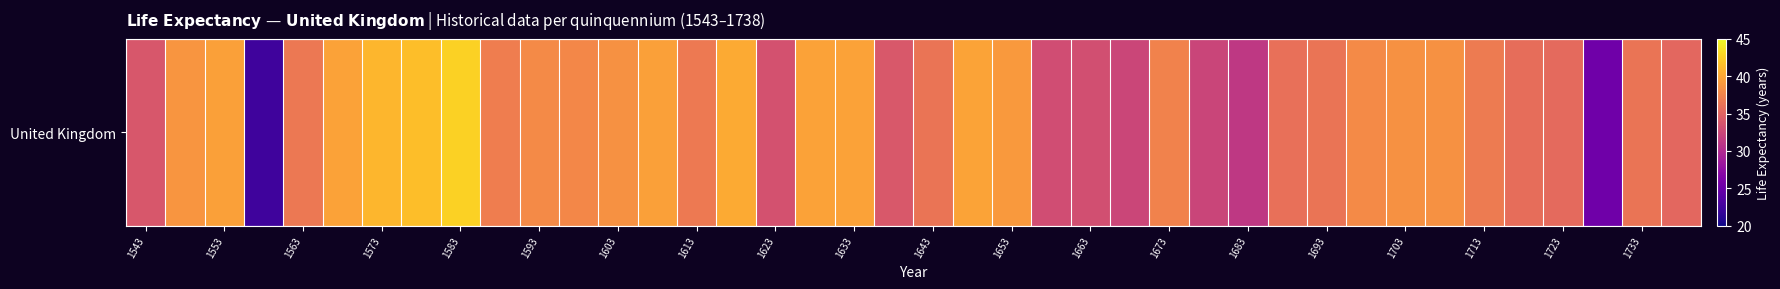

Is it true that the value at 39 is 8.4?

False